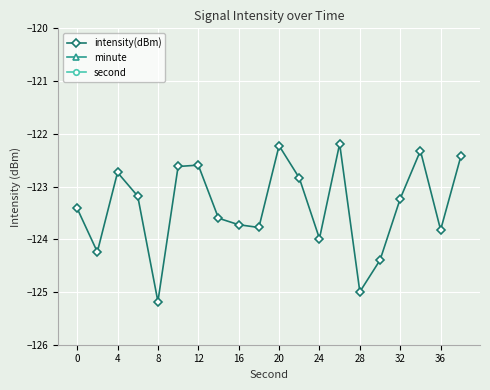

What is the value of the second point at the 4th from the left?

6.0